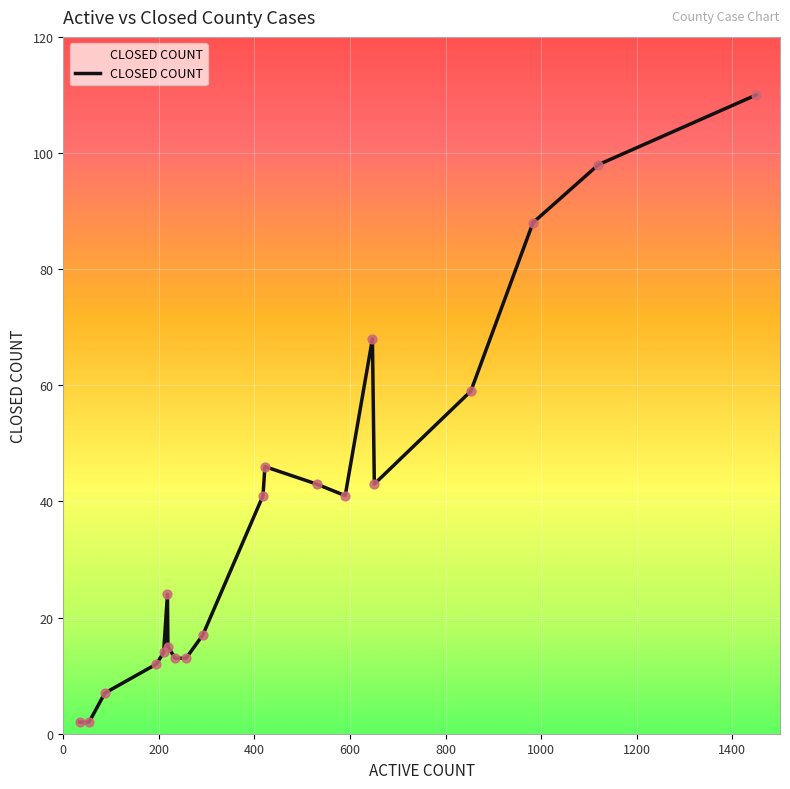

What is the greatest value displayed?

110